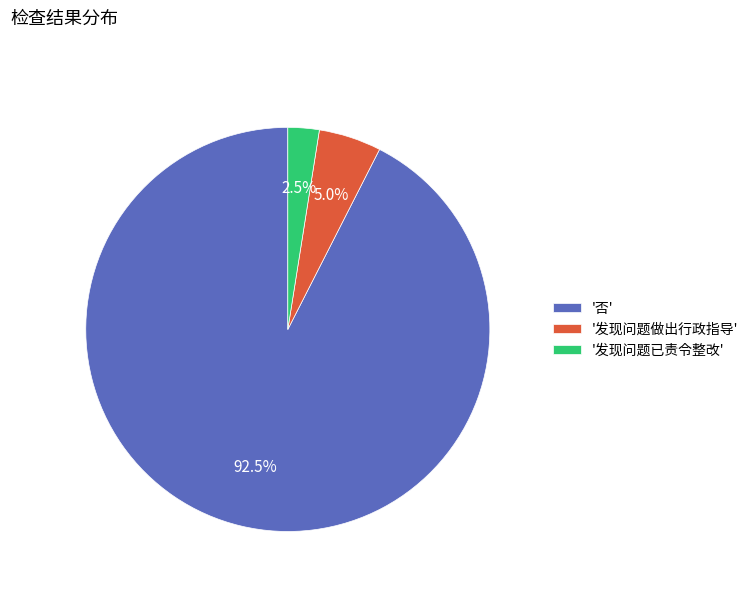

Does any single category account for the majority?

Yes